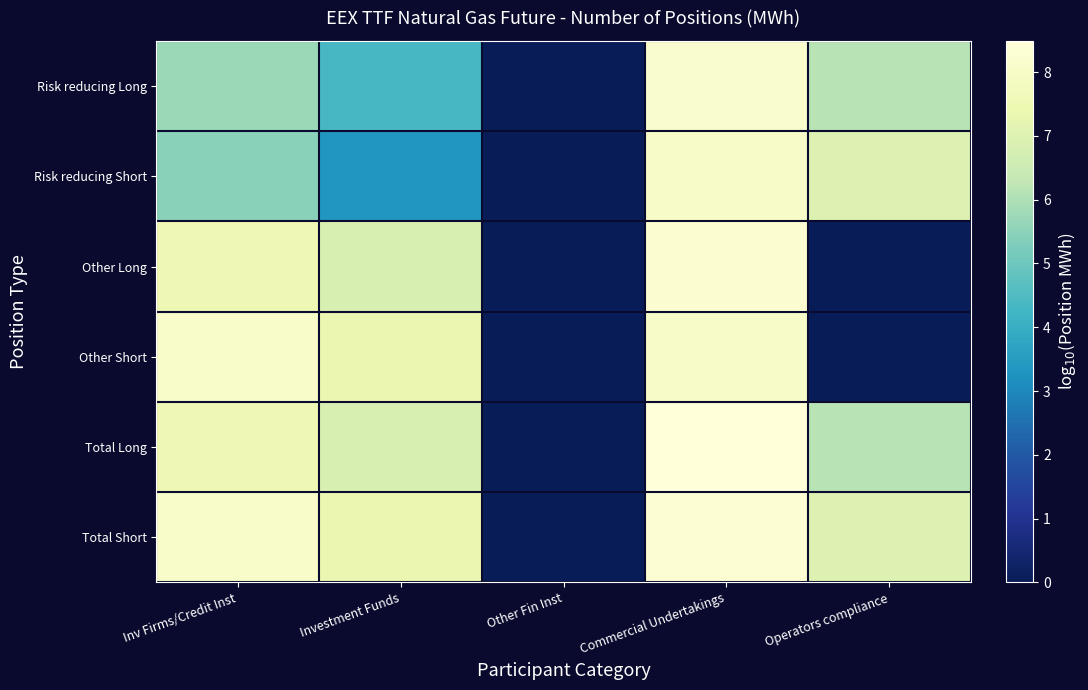

Reading left to right, transcribe all the data shown in this chart.

Risk reducing Long: Inv Firms/Credit Inst=5.7	Investment Funds=4.4	Other Fin Inst=0.0	Commercial Undertakings=8.1	Operators compliance=6.1
Risk reducing Short: Inv Firms/Credit Inst=5.4	Investment Funds=3.3	Other Fin Inst=0.0	Commercial Undertakings=8.0	Operators compliance=6.9
Other Long: Inv Firms/Credit Inst=7.5	Investment Funds=6.9	Other Fin Inst=0.0	Commercial Undertakings=8.2	Operators compliance=0.0
Other Short: Inv Firms/Credit Inst=8.0	Investment Funds=7.4	Other Fin Inst=0.0	Commercial Undertakings=8.0	Operators compliance=0.0
Total Long: Inv Firms/Credit Inst=7.5	Investment Funds=6.9	Other Fin Inst=0.0	Commercial Undertakings=8.5	Operators compliance=6.1
Total Short: Inv Firms/Credit Inst=8.0	Investment Funds=7.4	Other Fin Inst=0.0	Commercial Undertakings=8.3	Operators compliance=6.9